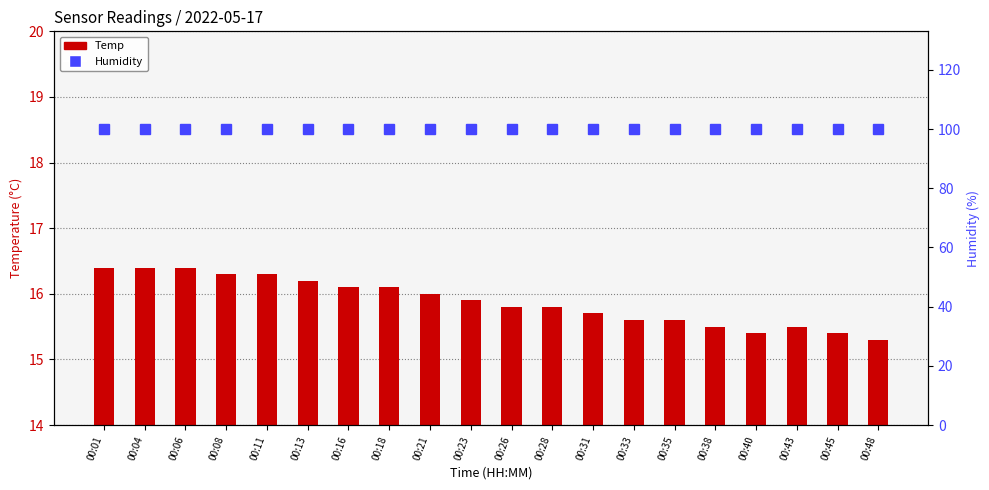

The value of Humidity at 00:06 is 144.3. True or false?

False